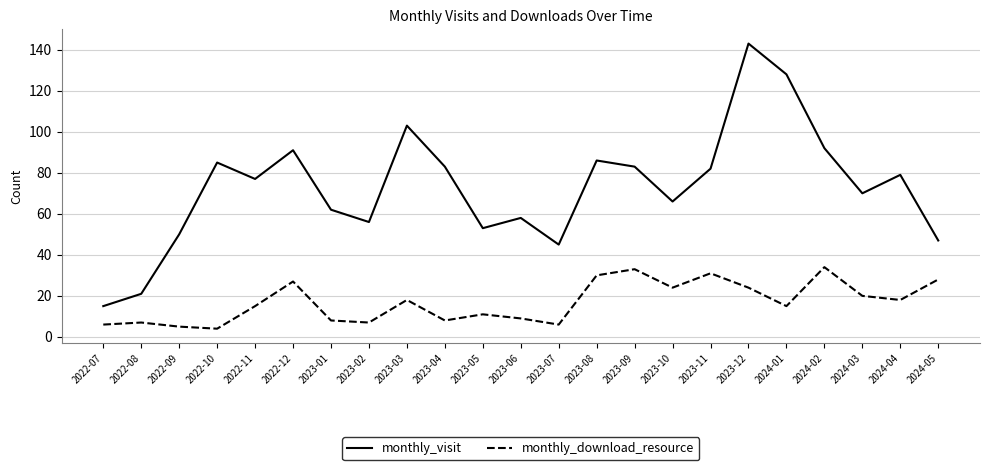

Does the chart have visible grid lines?

Yes